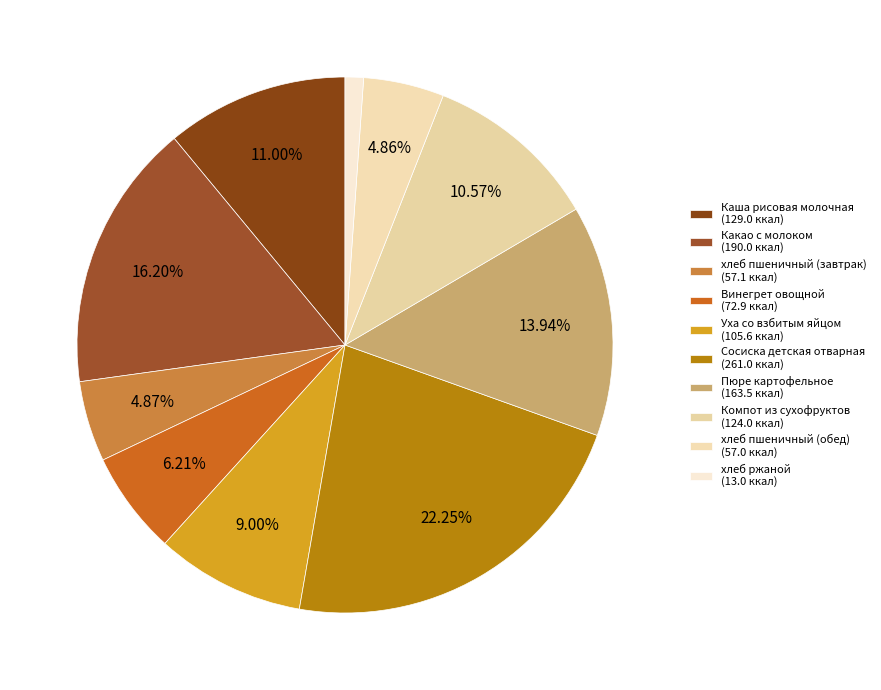

Which has a higher value, Уха со взбитым яйцом or хлеб пшеничный (обед)?

Уха со взбитым яйцом